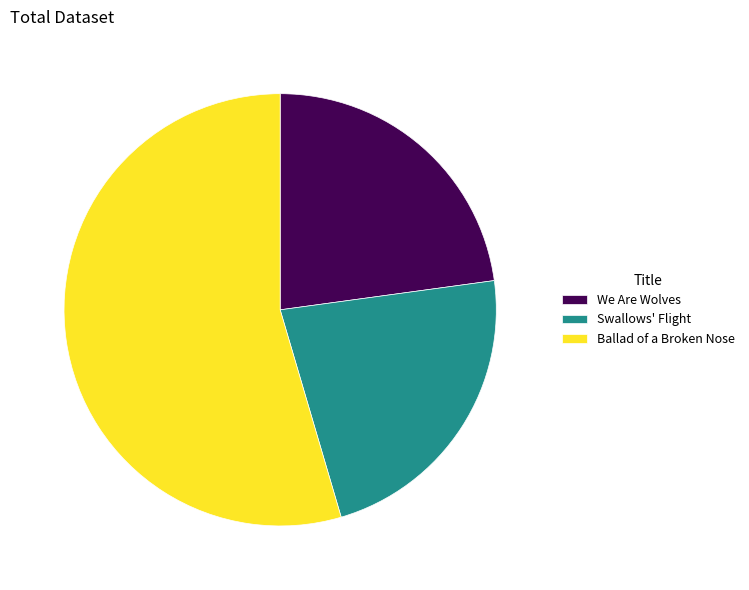

What is the largest slice in the pie chart?

Ballad of a Broken Nose